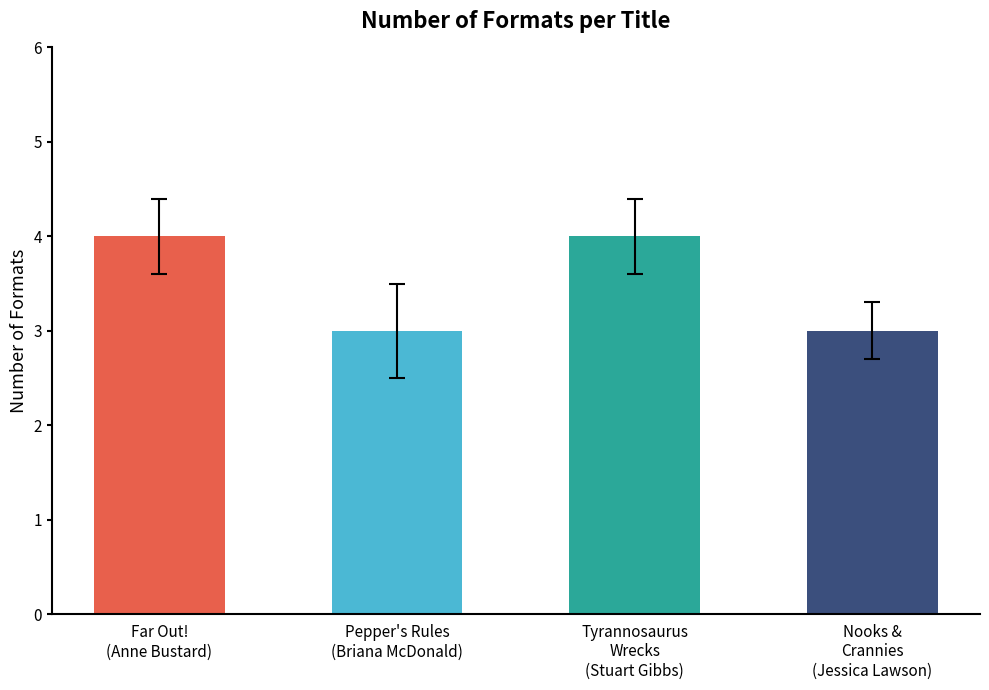

Which has a higher value, Tyrannosaurus
Wrecks
(Stuart Gibbs) or Nooks &
Crannies
(Jessica Lawson)?

Tyrannosaurus
Wrecks
(Stuart Gibbs)